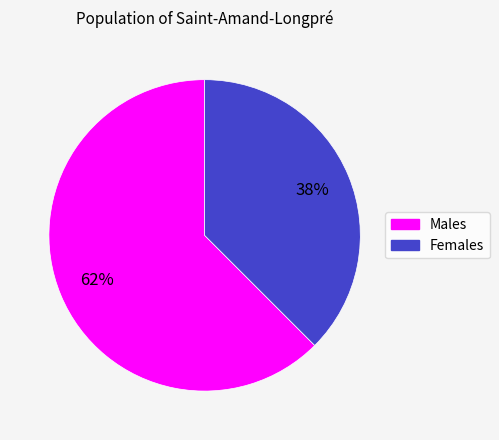

How many slices are in this pie chart?

2